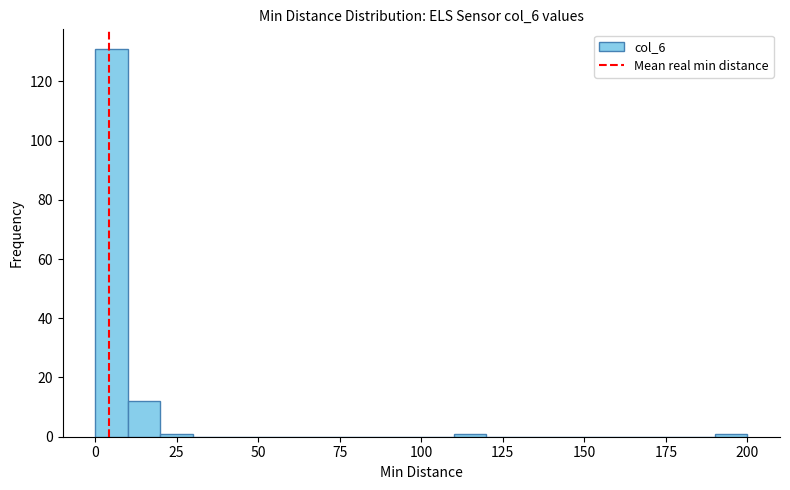

Around what value on the x-axis is the tallest bar? Give the approximate position of its centre, as read against the axis.

5